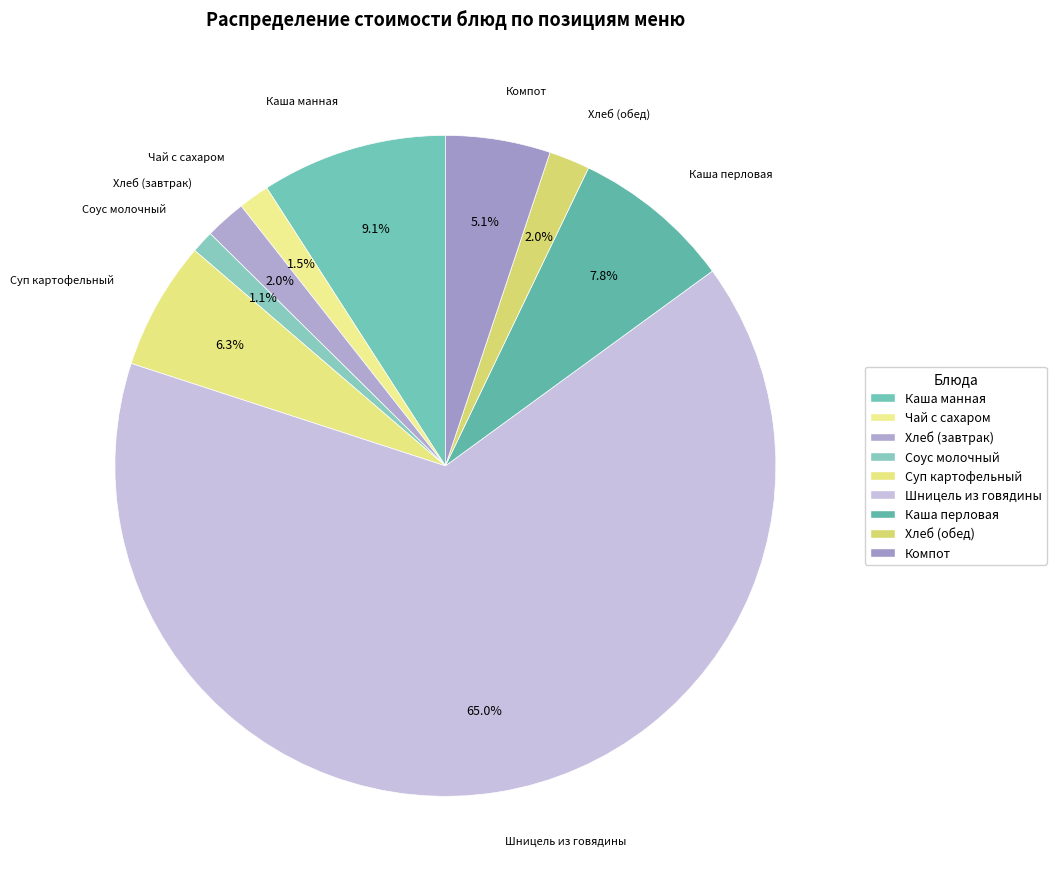

Do Хлеб (обед) and Соус молочный together represent more than half of the pie?

No